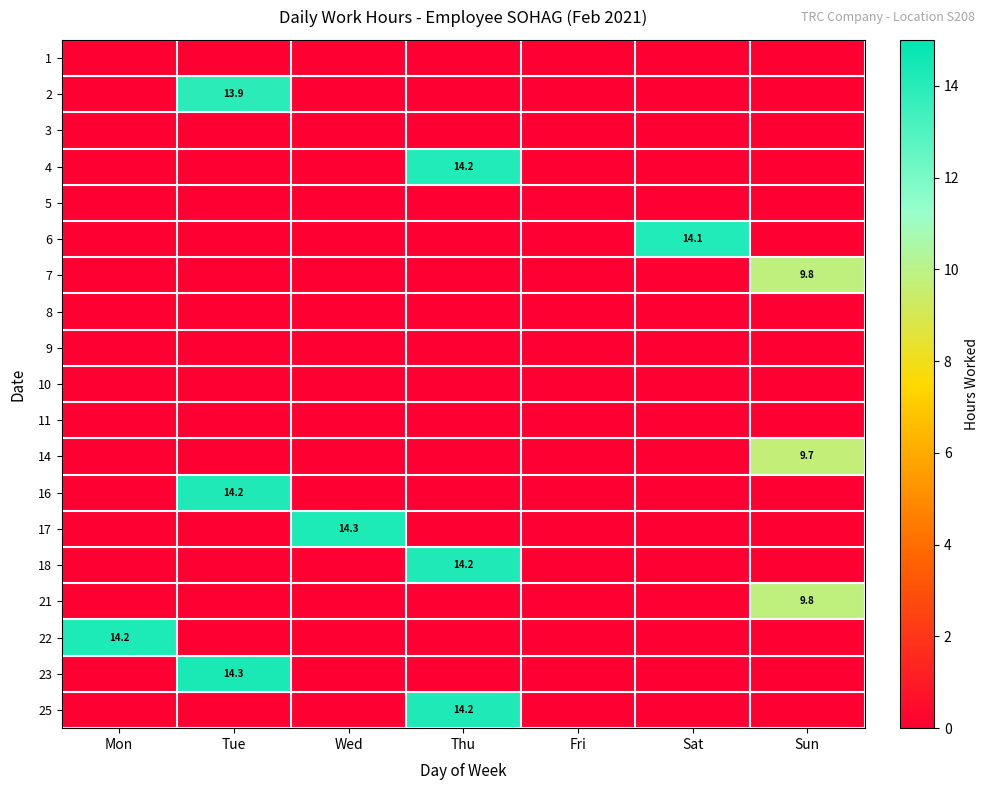

True or false: 6 has a value of 14.1 at Sat.

True